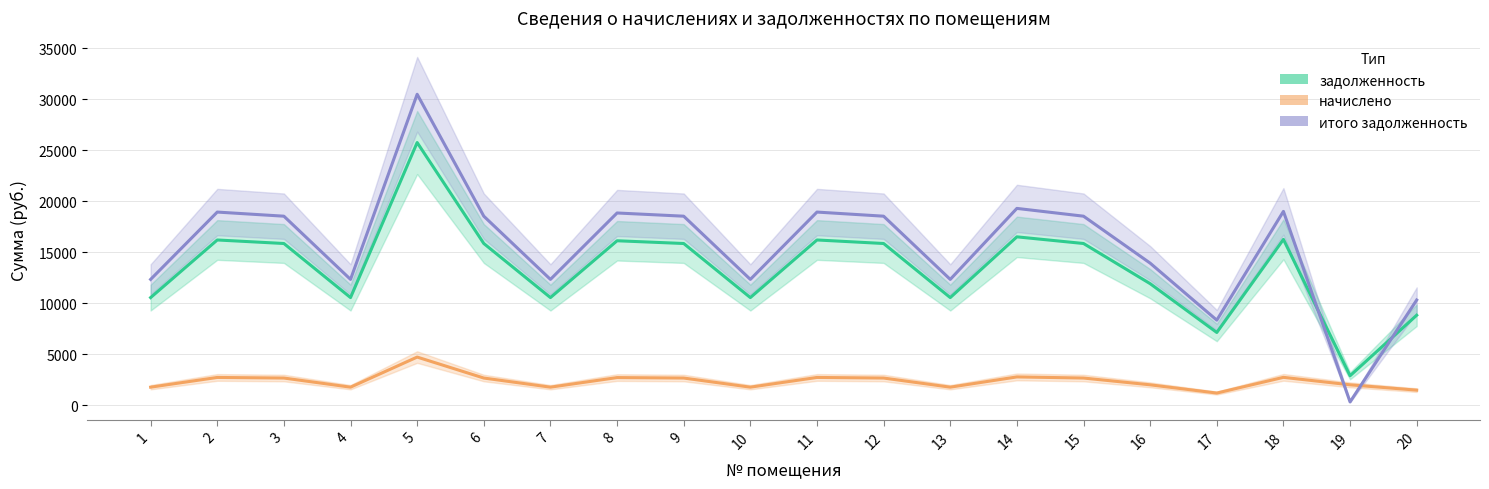

Between 11 and 2, which is larger?

11